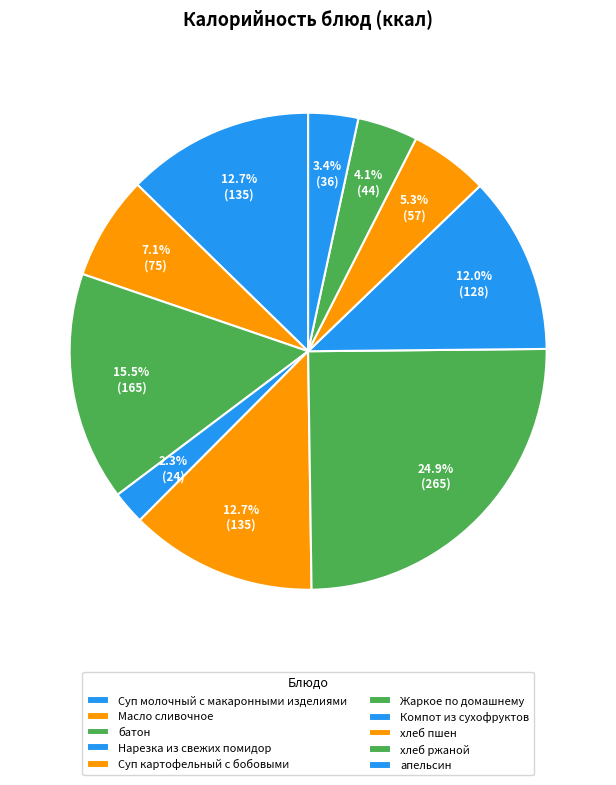

Is Масло сливочное the majority of the pie?

No